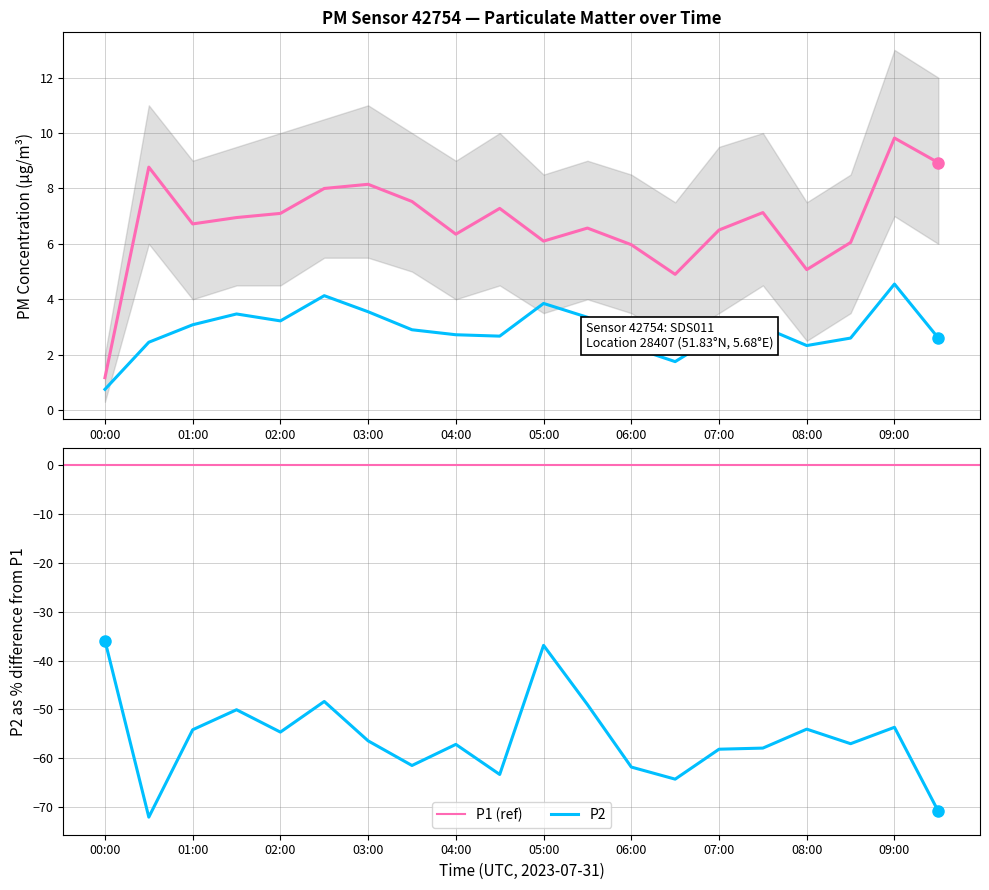

True or false: P2 and P1 intersect in this chart.

False